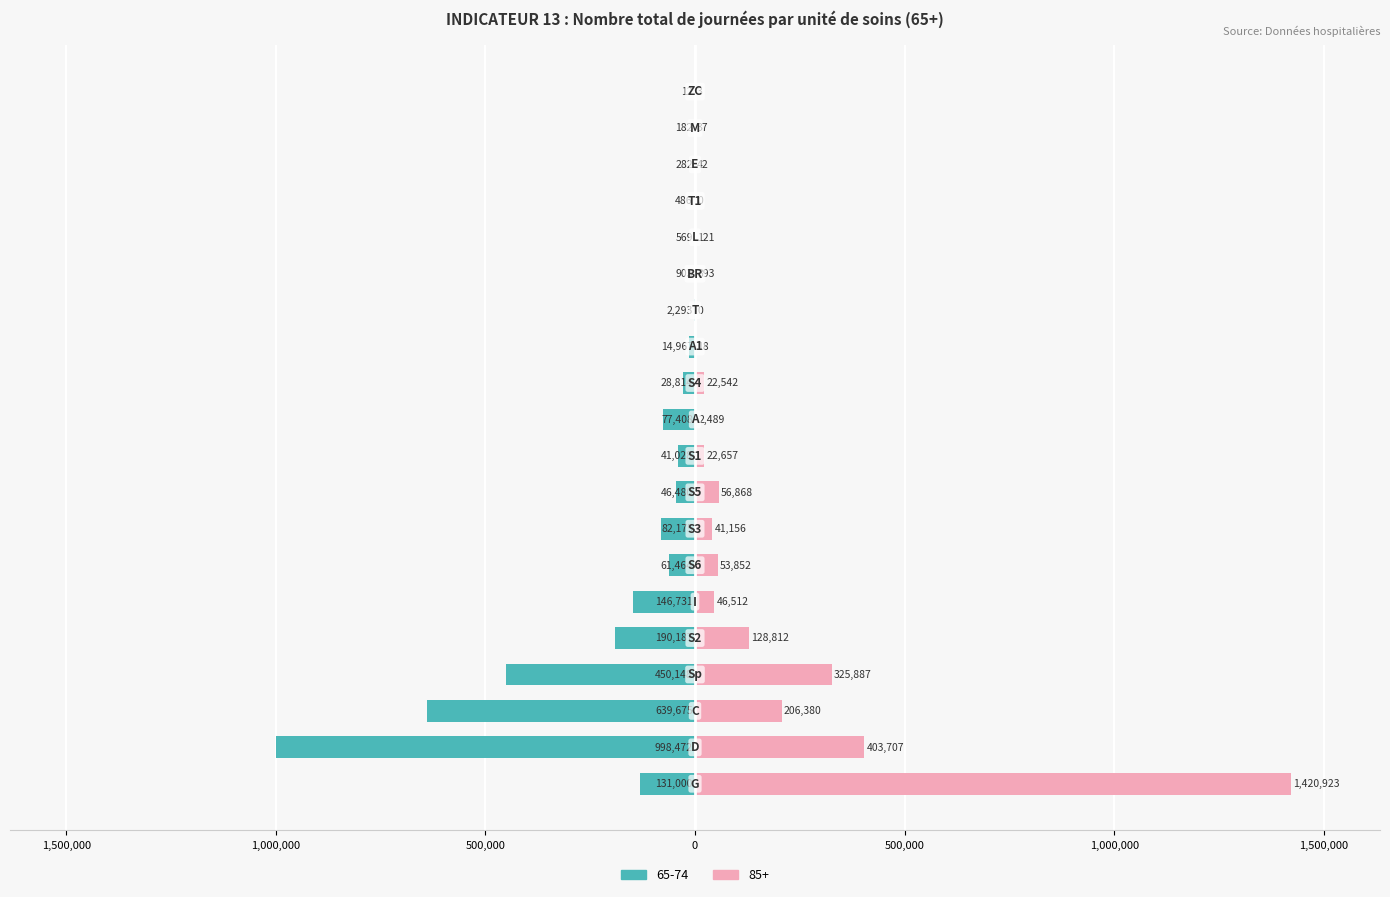

Where does the 85+ series first go above 22657?

G